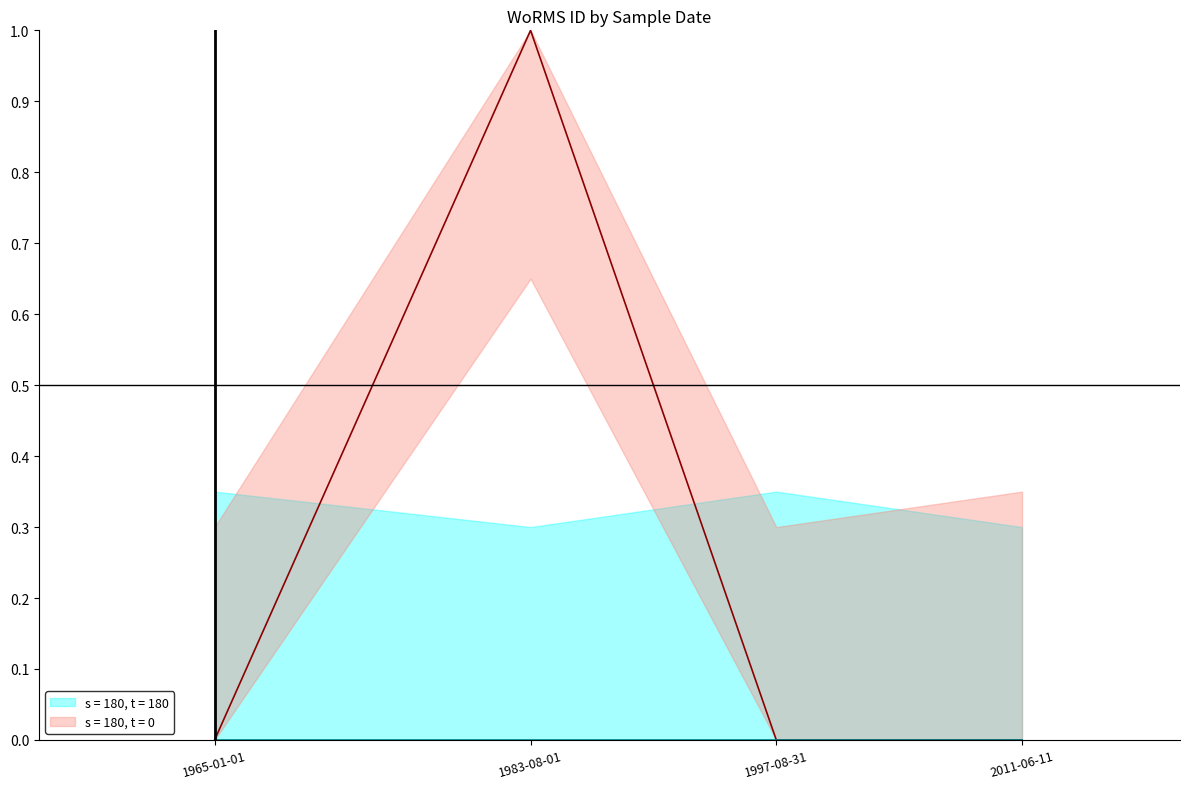

How many values are between 0 and 1?

4